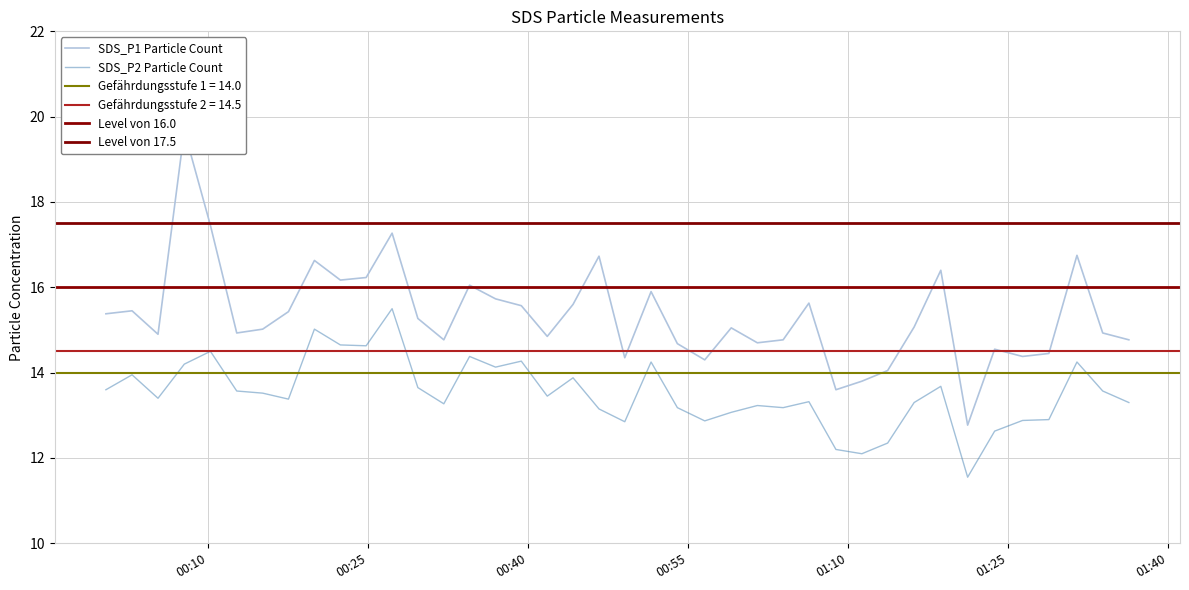

In SDS_P2, how many points are higher than both neighbors (excluding endpoints)?

12